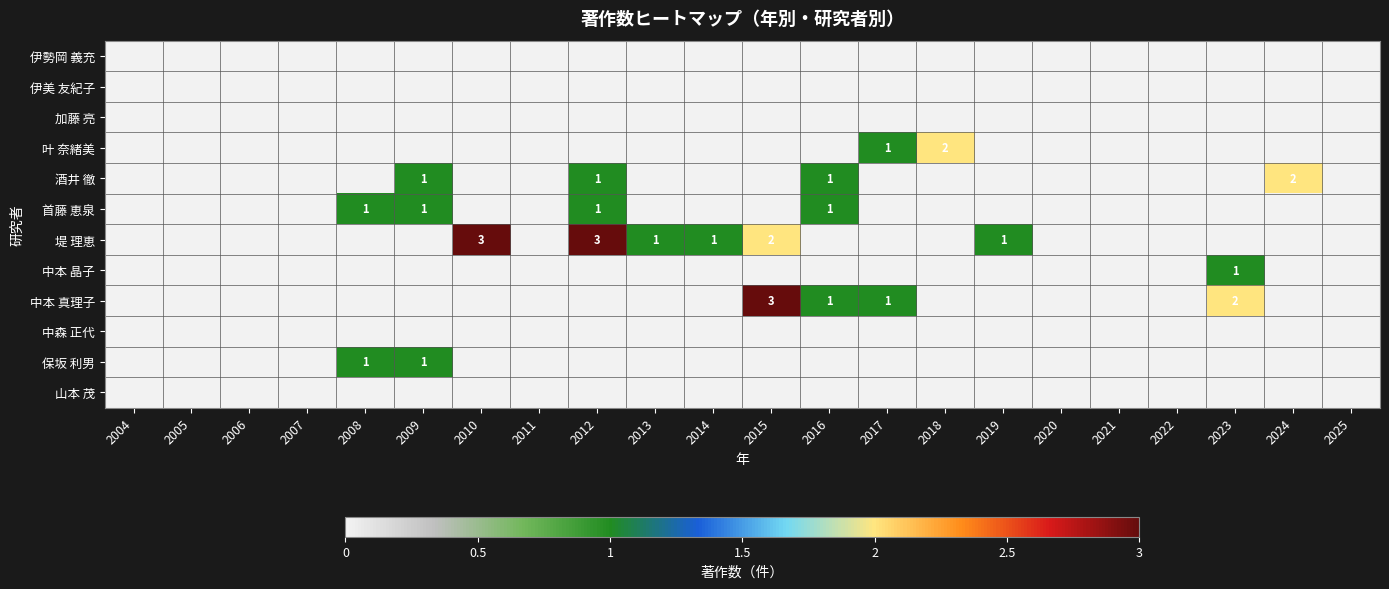

The 堤 理恵 series shows 2 at 2015. True or false?

True